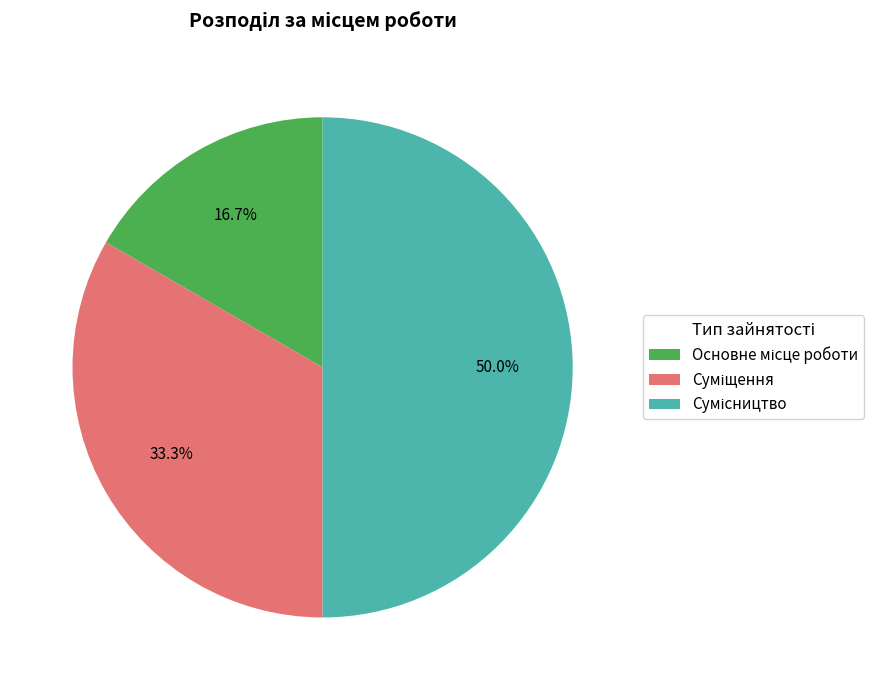

To the nearest percent, what is the difference between the largest and smallest slice percentages?

33%